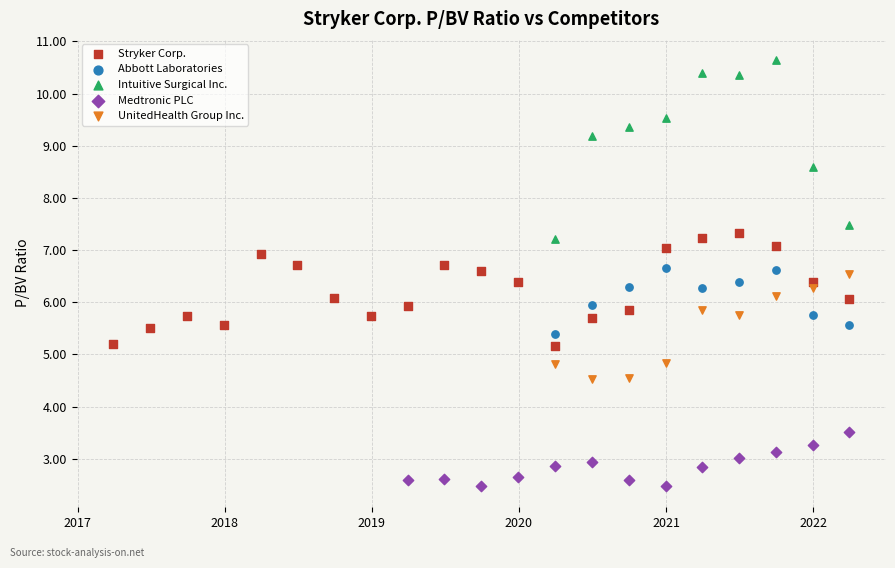

Which series has the largest Y range (max minus min)?

Intuitive Surgical Inc.